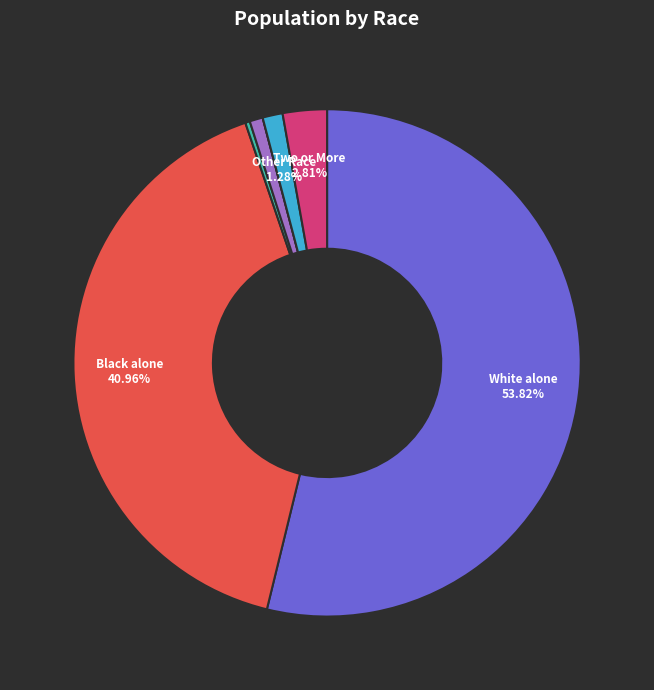

Is there a majority slice in this chart?

Yes